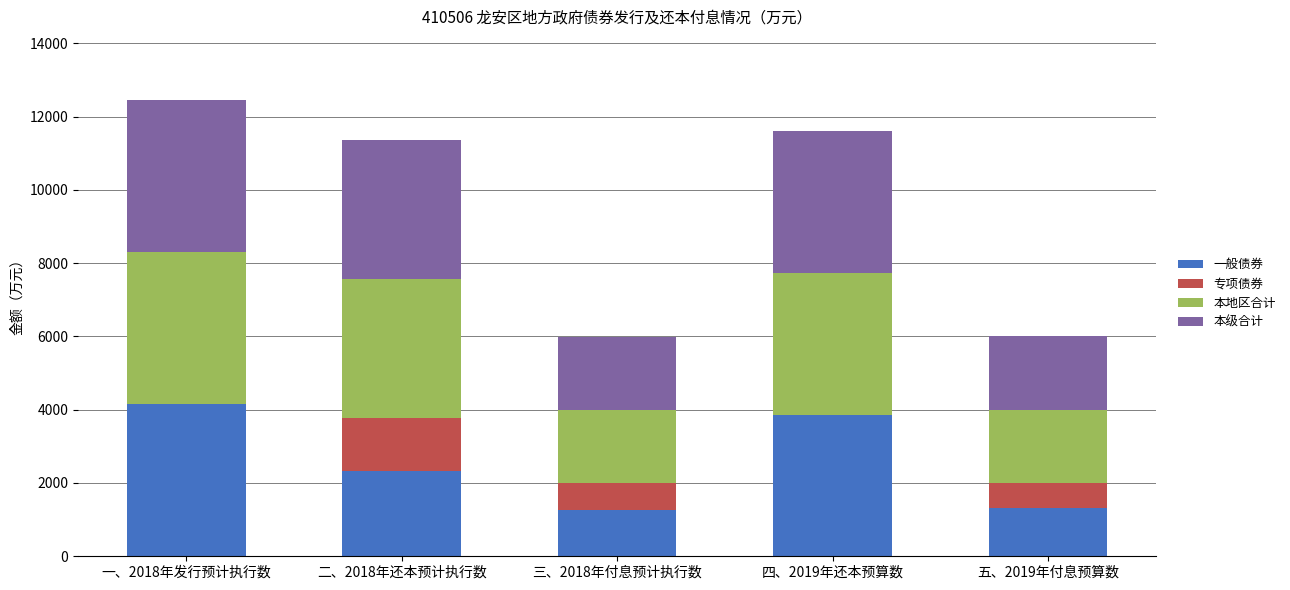

The 一般债券 series shows 2227.1 at 三、2018年付息预计执行数. True or false?

False